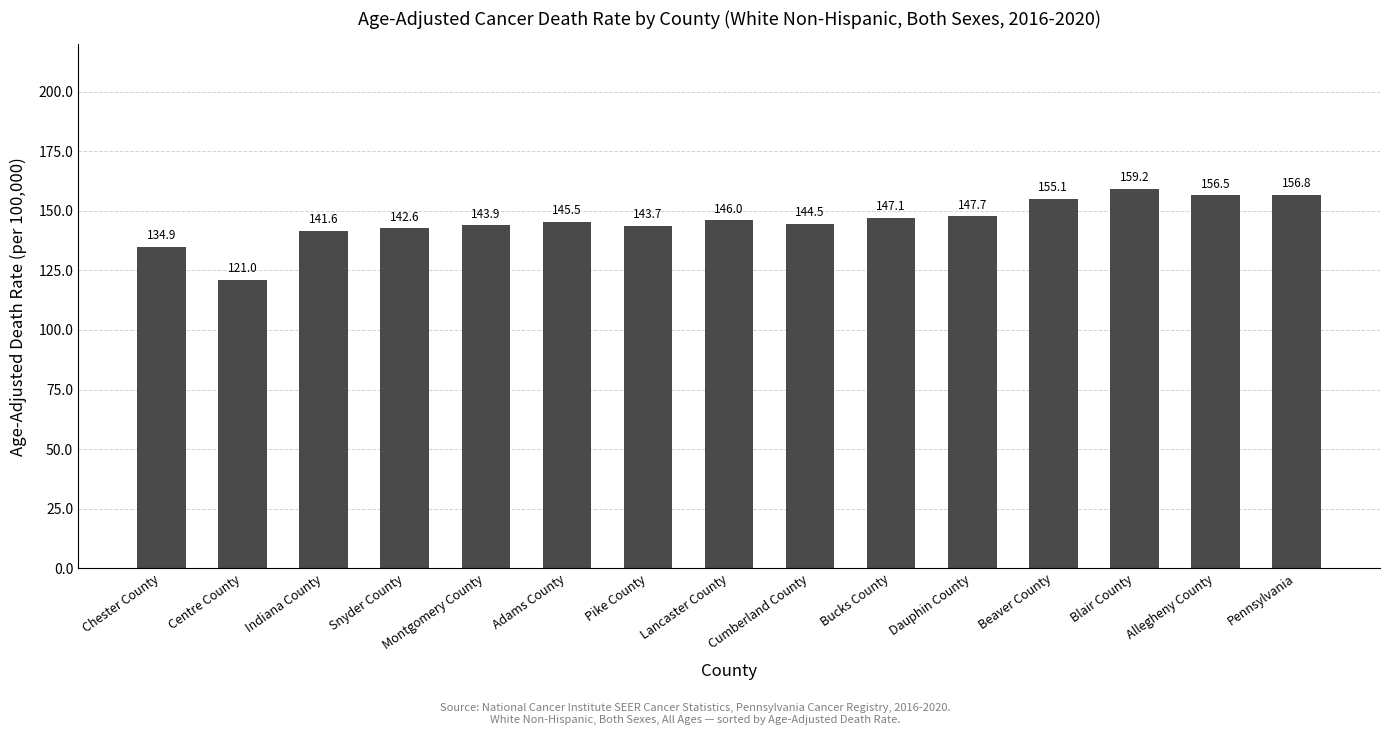

What is the minimum value shown in the chart?

121.0